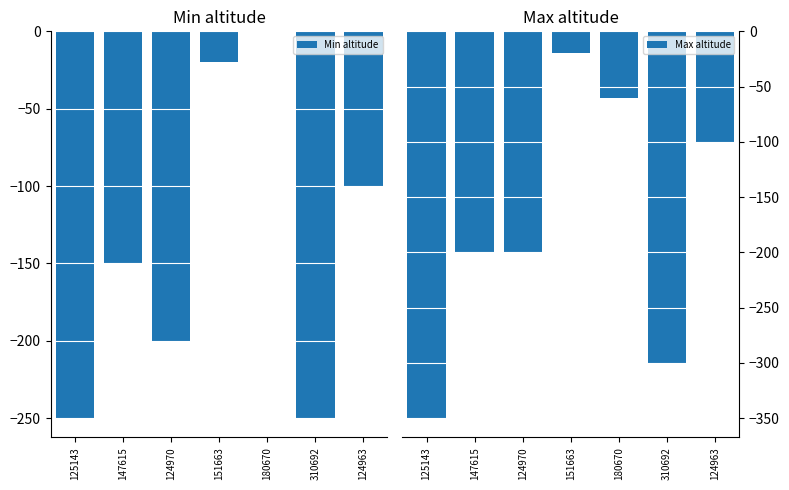

At how many categories does at least one series exceed -198?

4